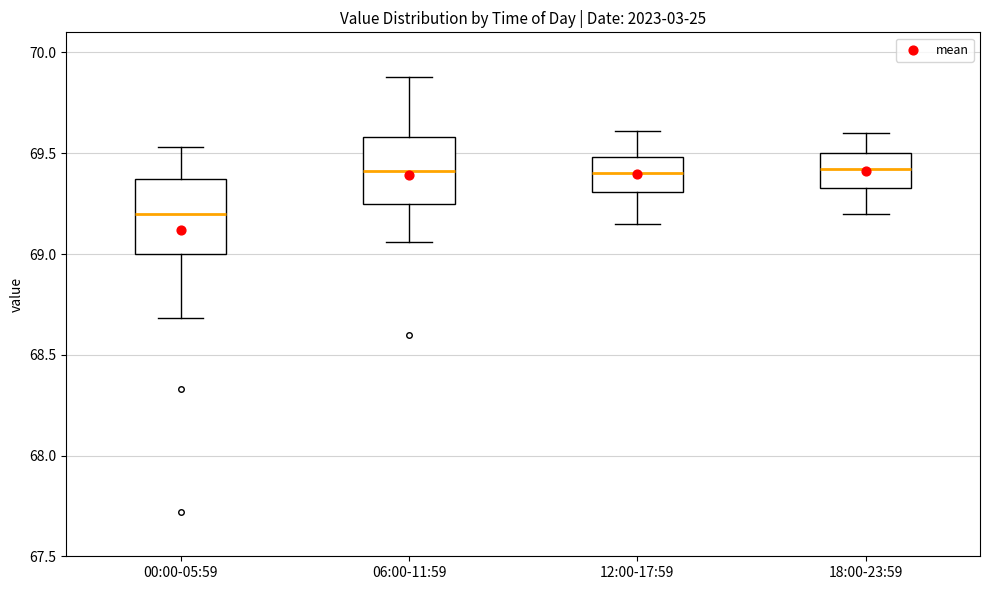

Reading left to right, transcribe this box plot: for each box, give where its median line is, the range the box spans, and where its two whiskers end, as read against the y-axis. The values are not printed on the chart, so give them approximately, as read against the axis.

00:00-05:59: median 69.20, box 69.00 to 69.35, whiskers 68.70 to 69.55
06:00-11:59: median 69.40, box 69.25 to 69.60, whiskers 69.05 to 69.90
12:00-17:59: median 69.40, box 69.30 to 69.50, whiskers 69.15 to 69.60
18:00-23:59: median 69.40, box 69.35 to 69.50, whiskers 69.20 to 69.60